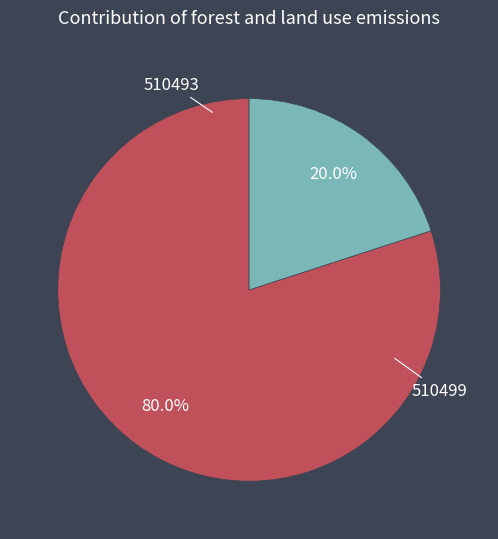

Is there any slice that represents more than half of the pie?

Yes